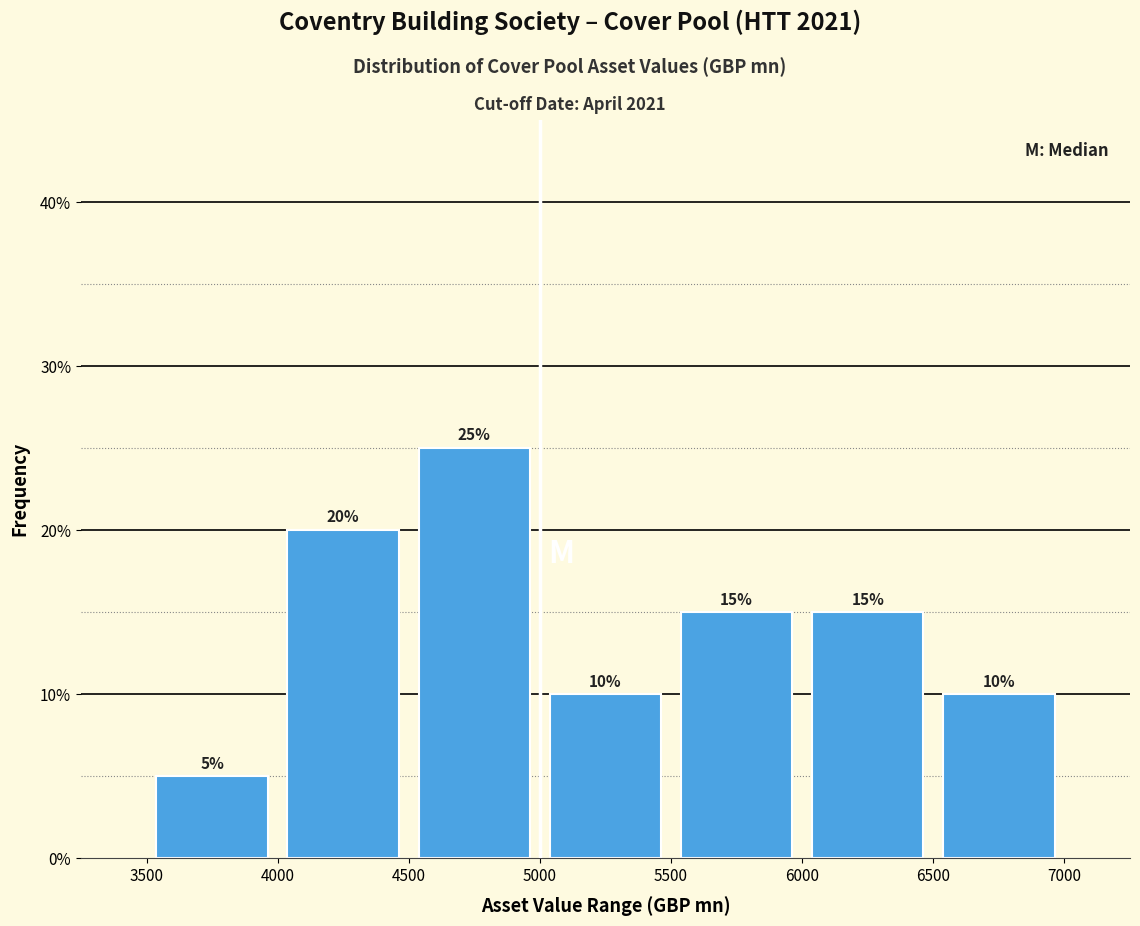

Which range on the x-axis has the tallest bar?

4500 to 5000